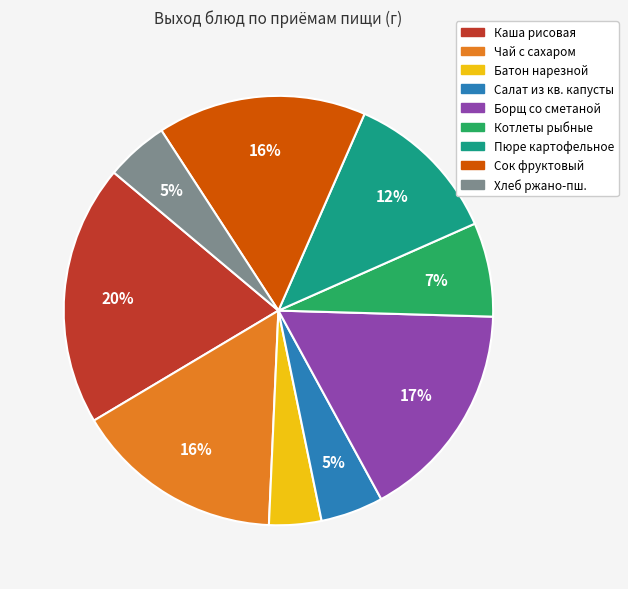

To the nearest percent, what portion does Сок фруктовый represent?

16%